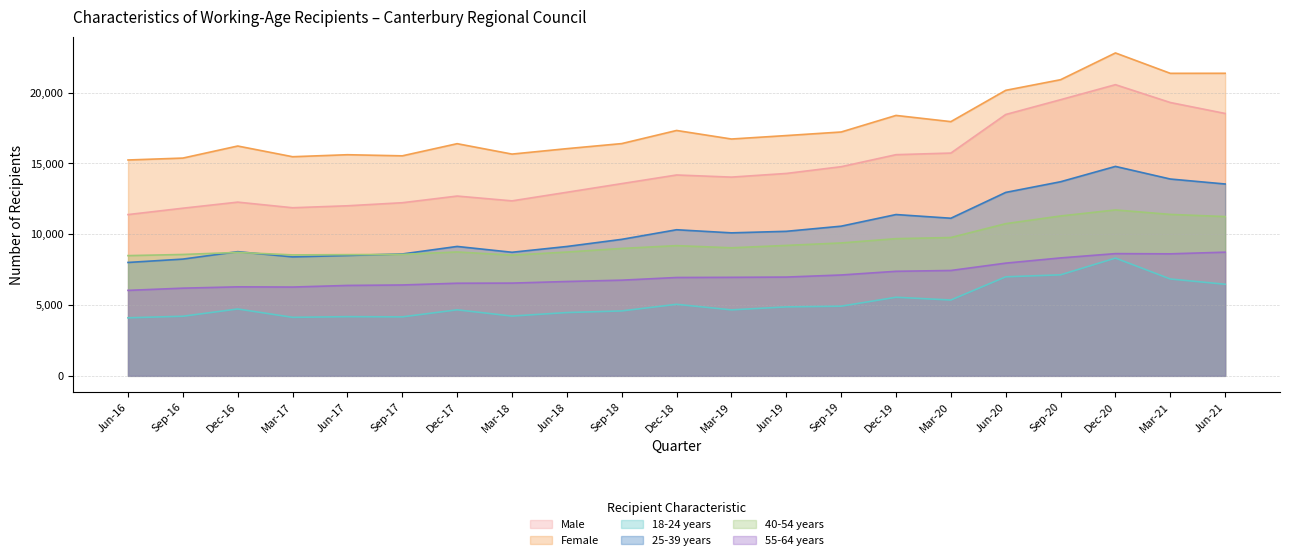

The Female series shows 21363 at Mar-21. True or false?

True